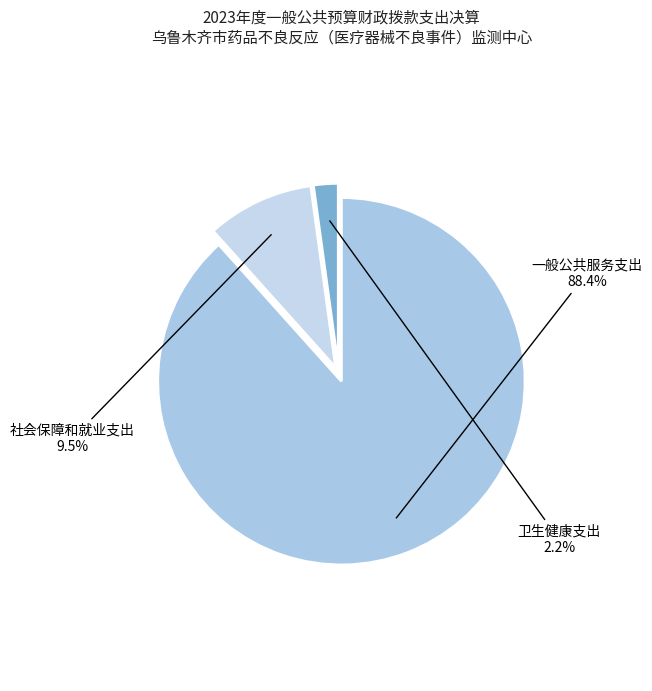

Rank the categories by value from lowest to highest.

卫生健康支出, 社会保障和就业支出, 一般公共服务支出